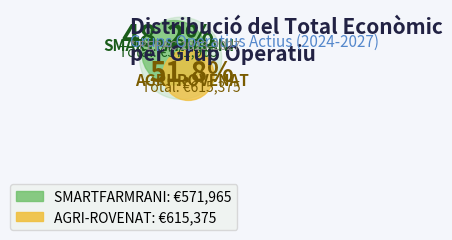

Which has a higher value, AGRI-ROVENAT or SMARTFARMRANI?

AGRI-ROVENAT